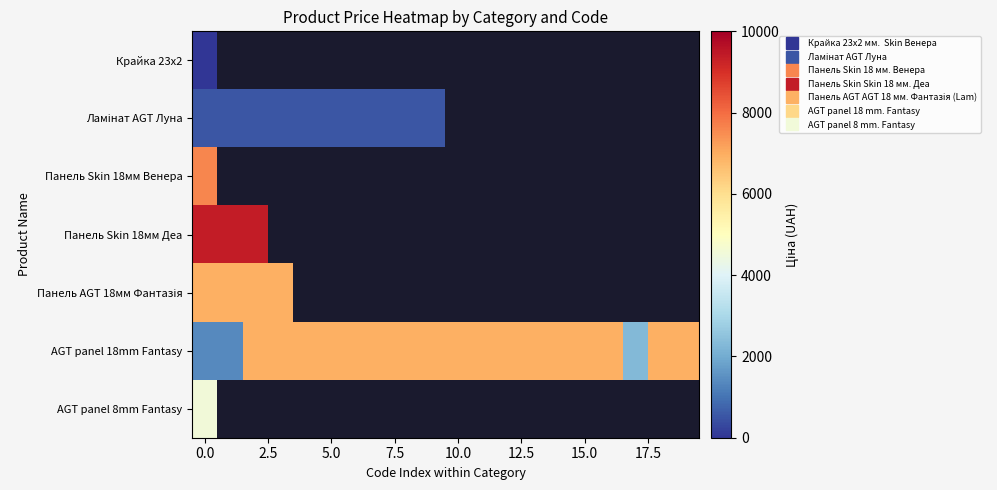

Between 10 and 12, which is larger?

12